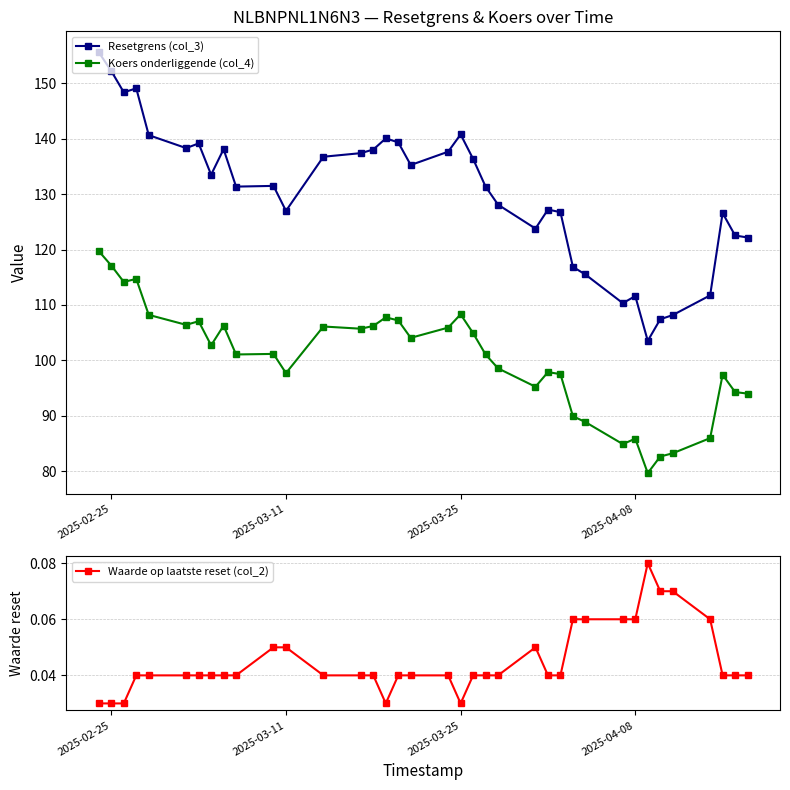

True or false: Resetgrens (col_3) and Koers onderliggende (col_4) cross at least once.

False